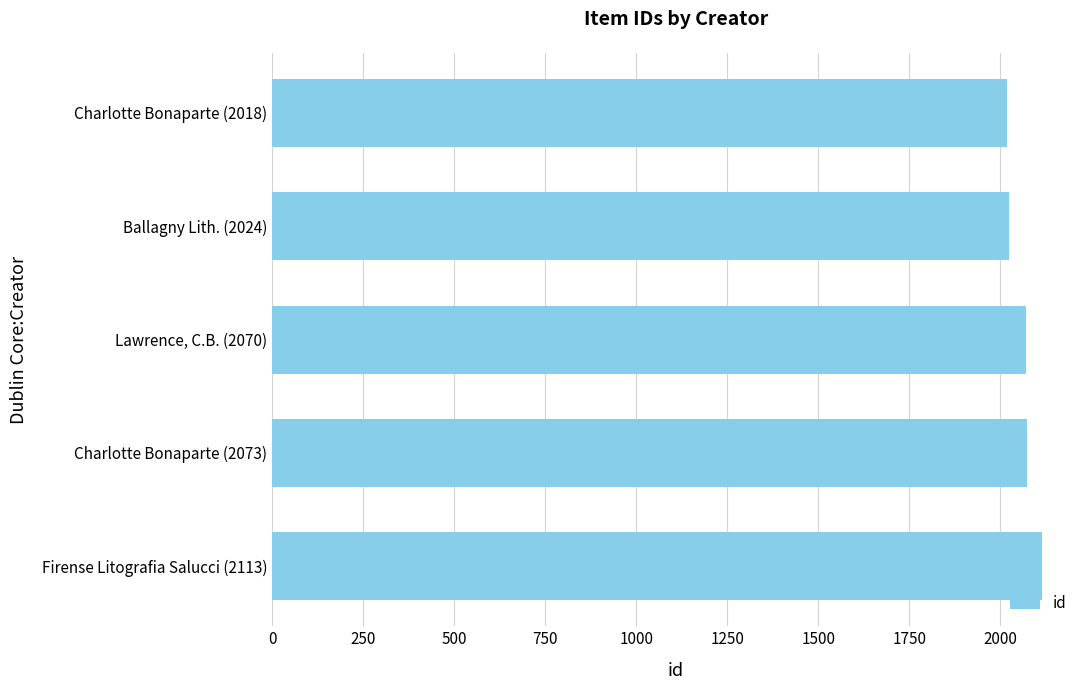

What is the difference between the maximum and minimum values?

95